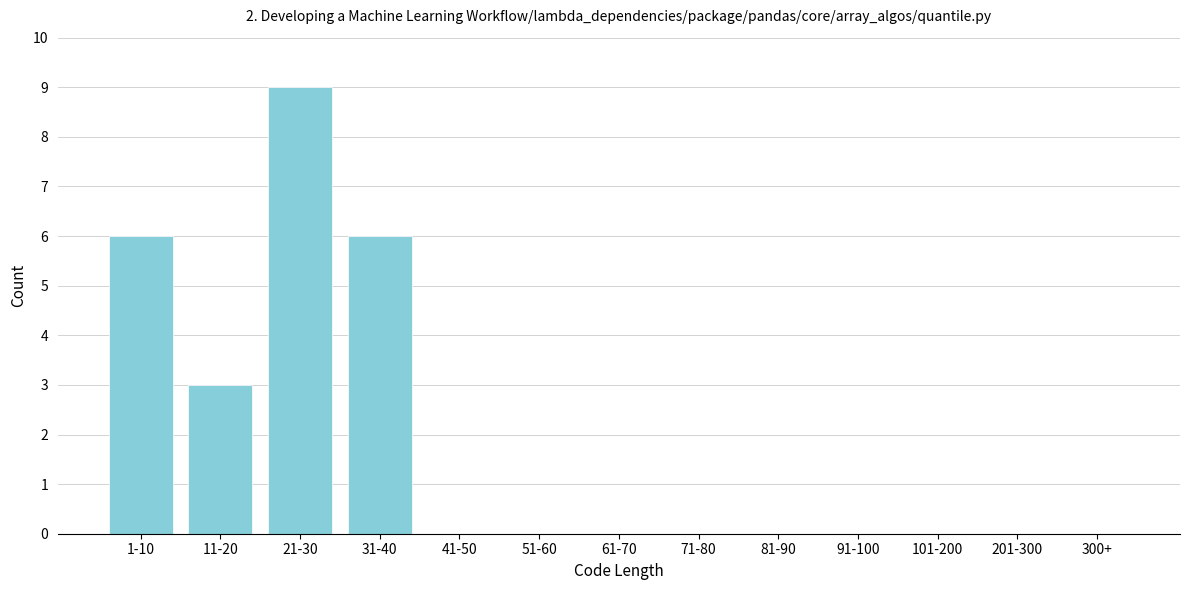

Reading left to right, extract all data points from this chart.

1-10=6	11-20=3	21-30=9	31-40=6	41-50=0	51-60=0	61-70=0	71-80=0	81-90=0	91-100=0	101-200=0	201-300=0	300+=0